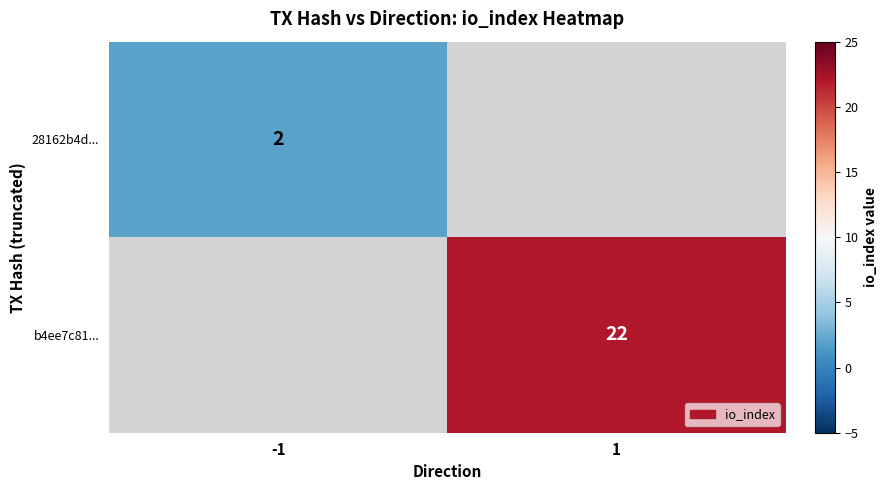

Is it true that b4ee7c81... equals 12.4 at 1?

False